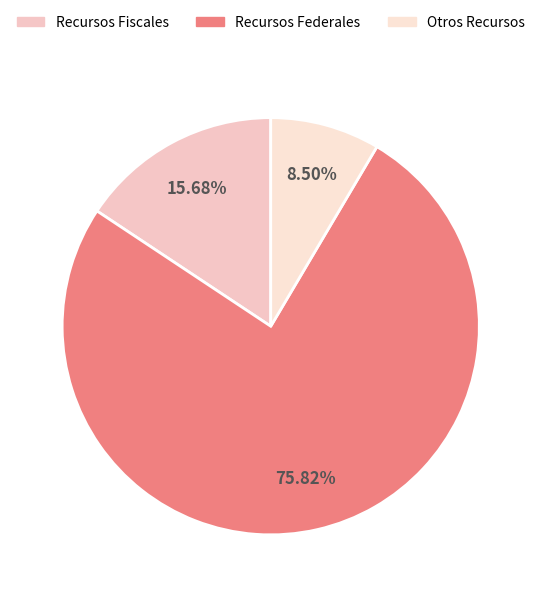

Count the number of slices in the pie.

3